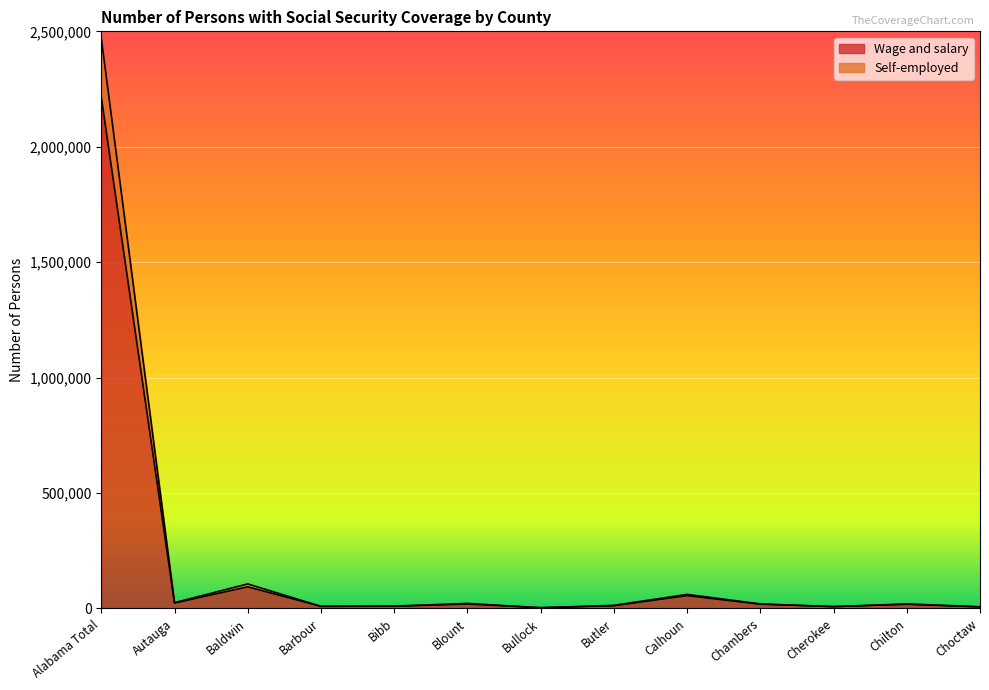

What is the spread (max minus min) of values at Chilton?

1992